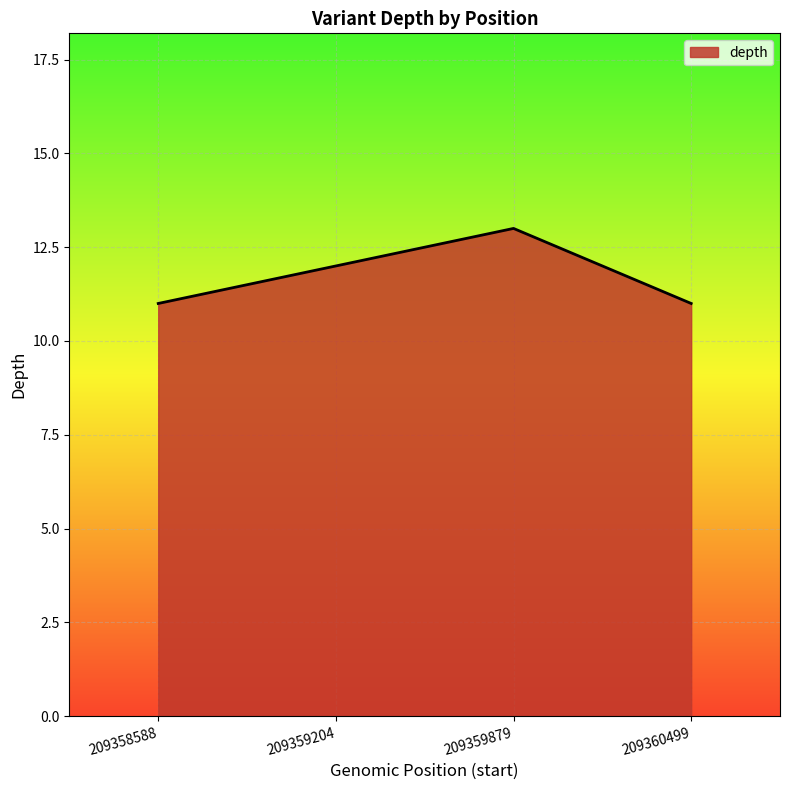

At which category does the data reach its first local peak?

209359879